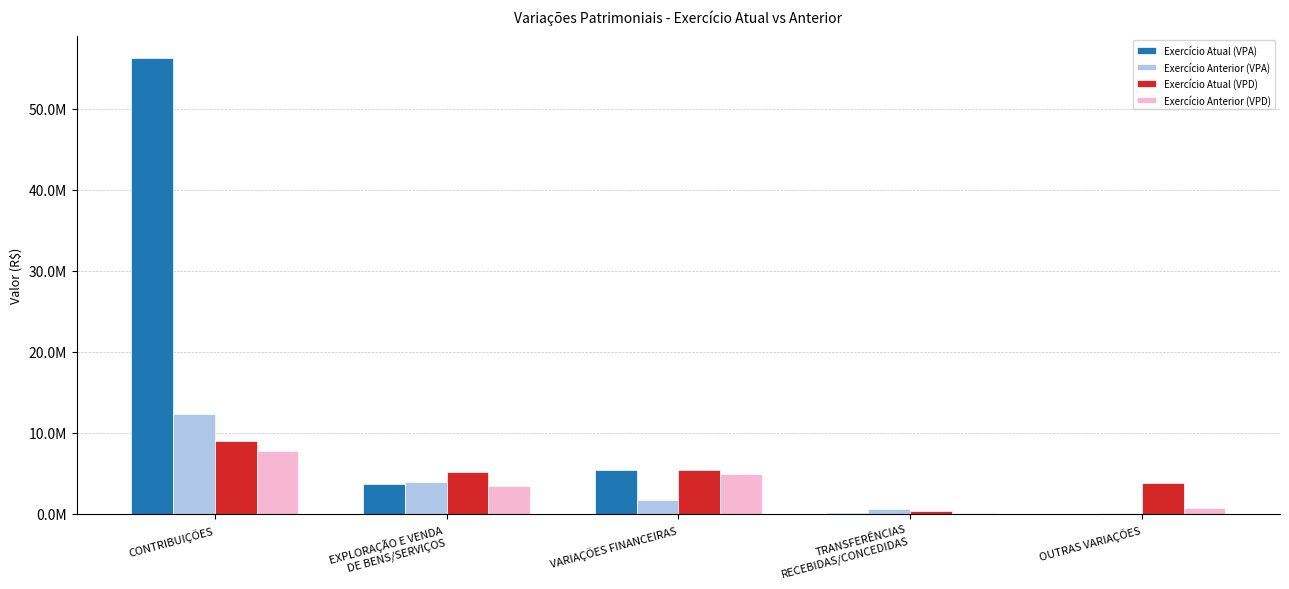

At how many categories does at least one series exceed 27609579?

1